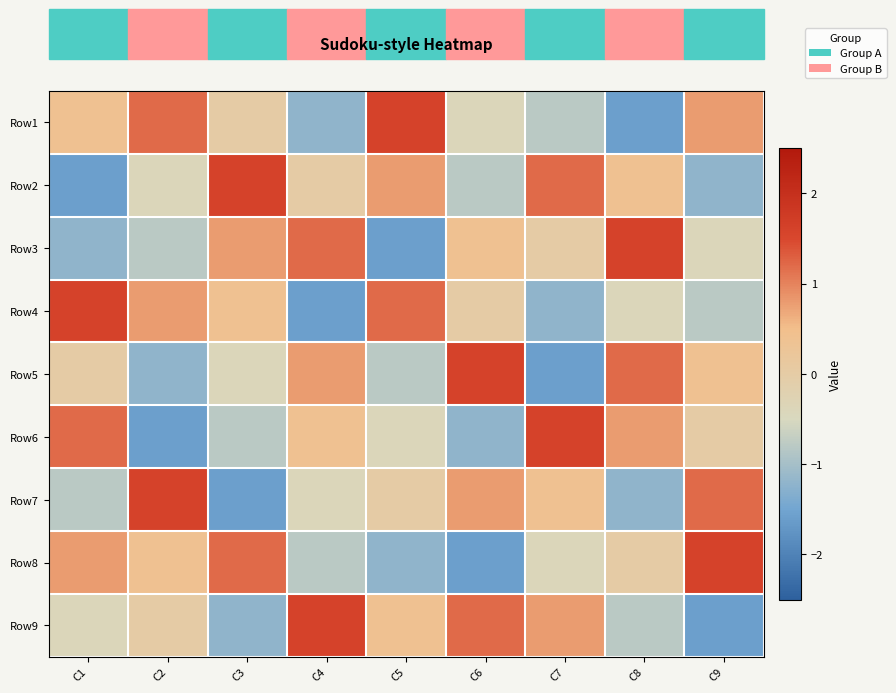

At which category is the sum across all series the highest?

C1